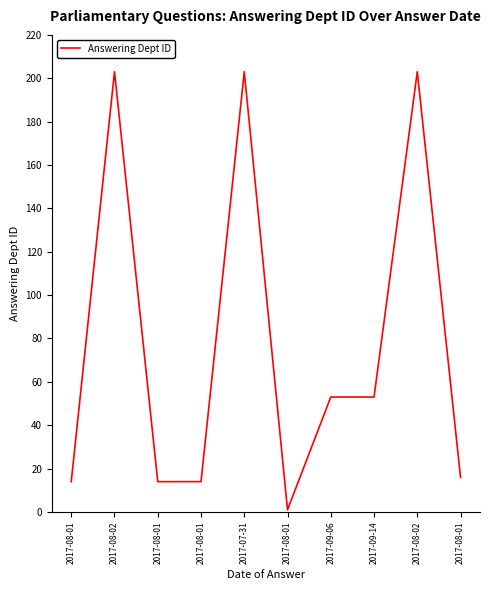

What is the smallest value displayed?

1